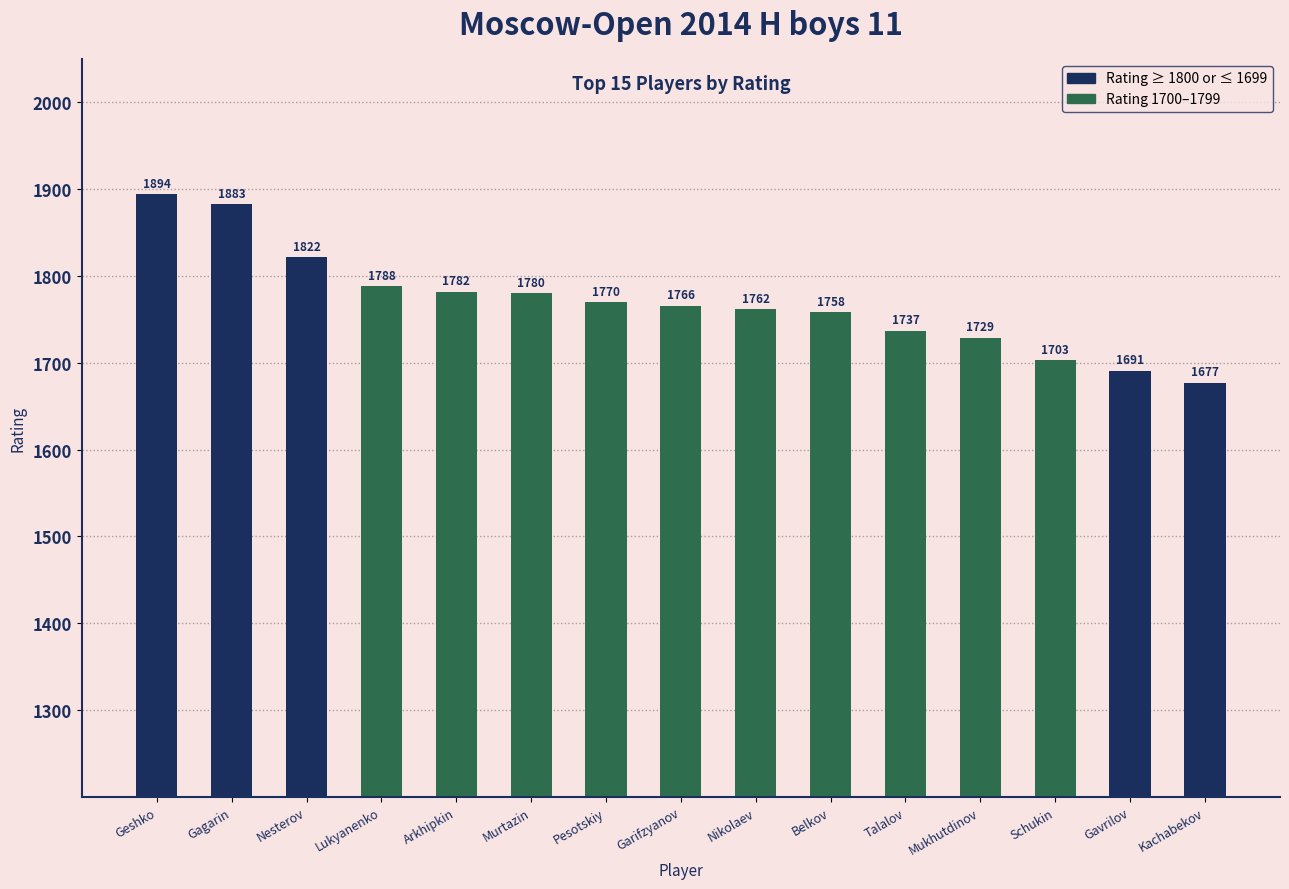

True or false: the data shows 754 at Gagarin.

False